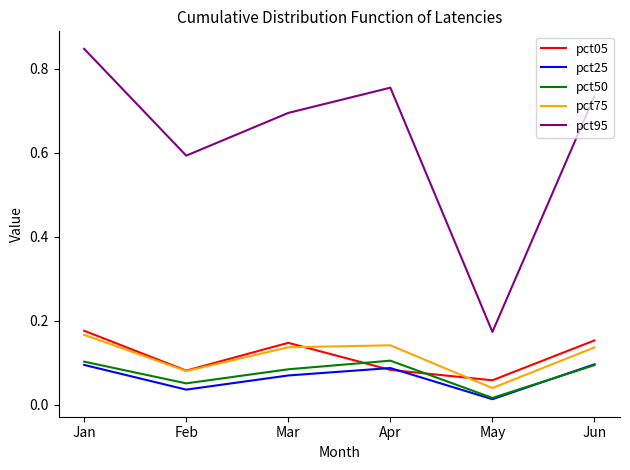

Rank the categories by pct95 value from highest to lowest.

Jan, Apr, Jun, Mar, Feb, May